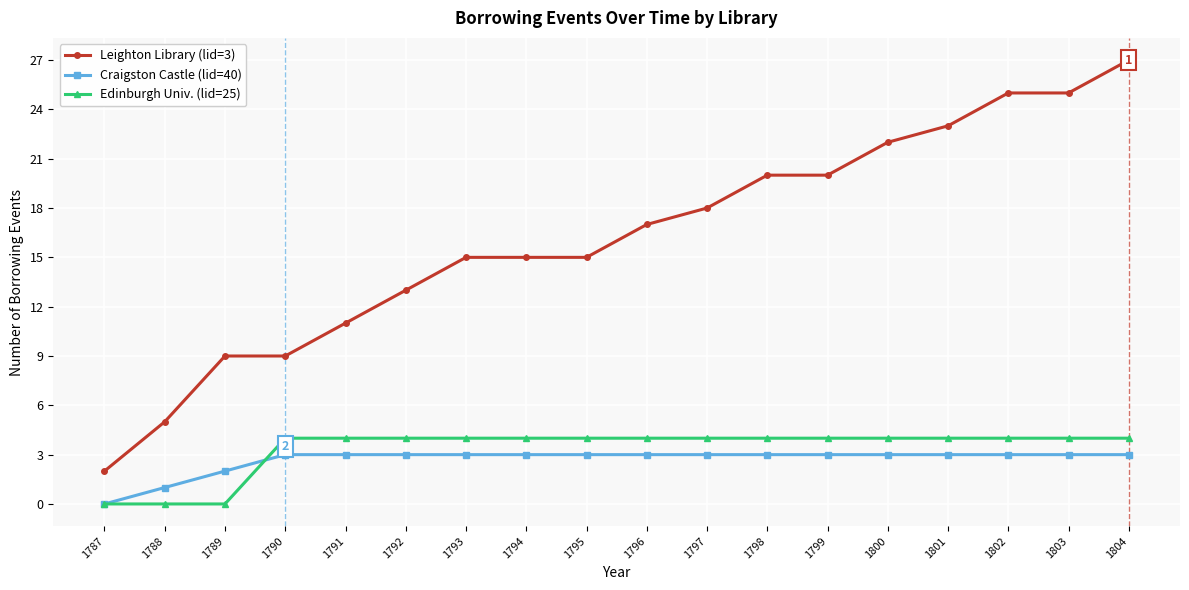

What is the greatest value displayed?

27